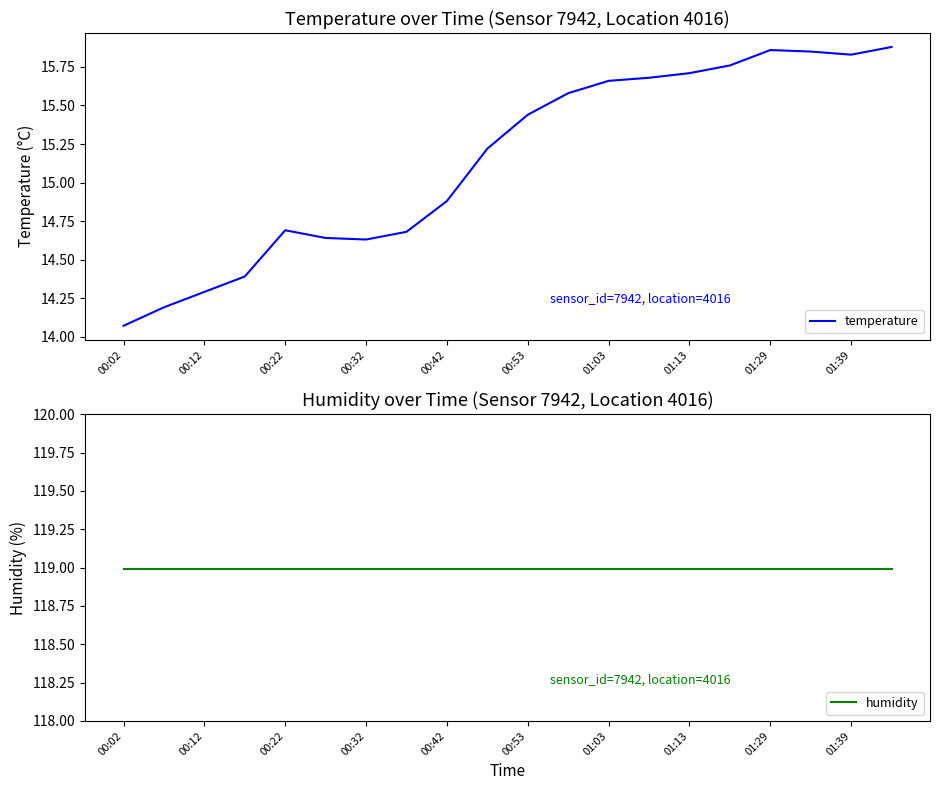

At which label is temperature closest to 14?

00:02